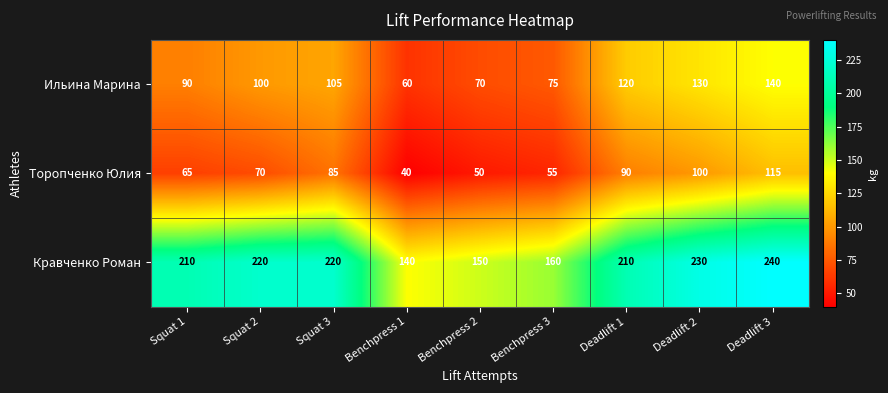

At which category is the sum across all series the highest?

Deadlift 3